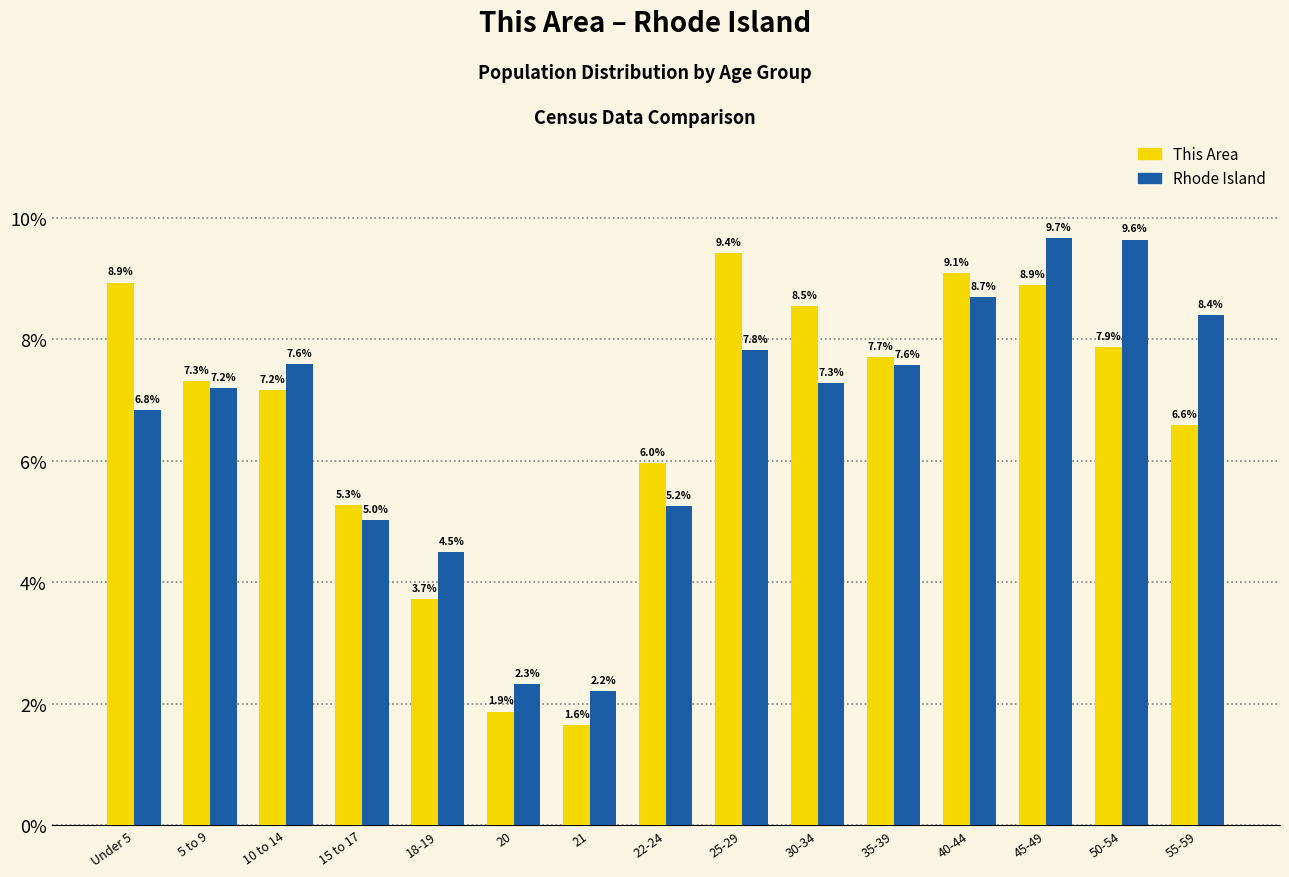

Is it true that Rhode Island equals 10.2 at Under 5?

False